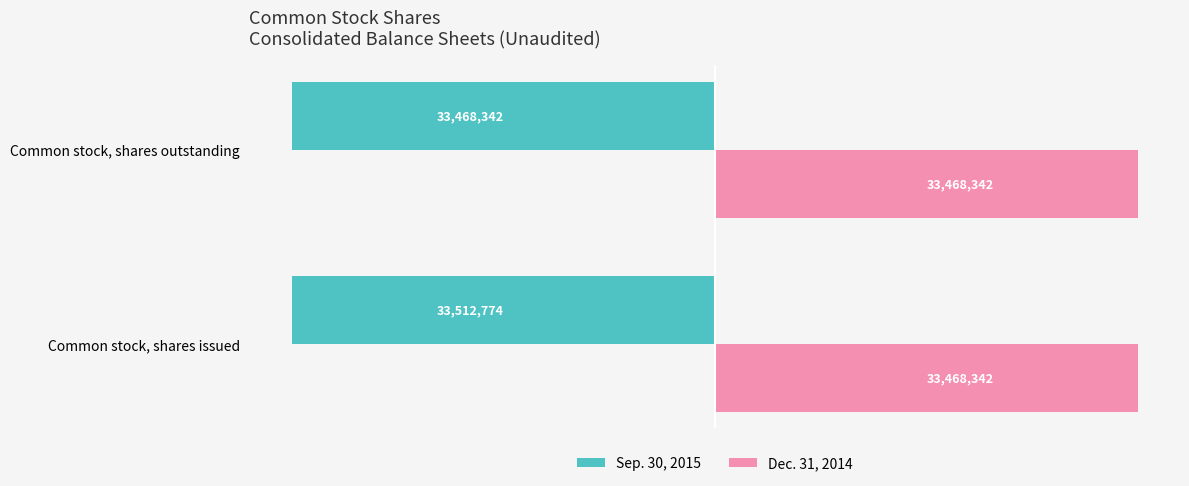

The Dec. 31, 2014 series shows 10115589 at Common stock, shares issued. True or false?

False